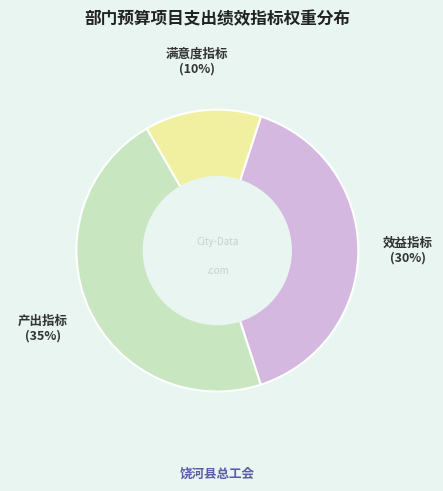

The 效益指标 slice represents 40% of the pie. True or false?

True